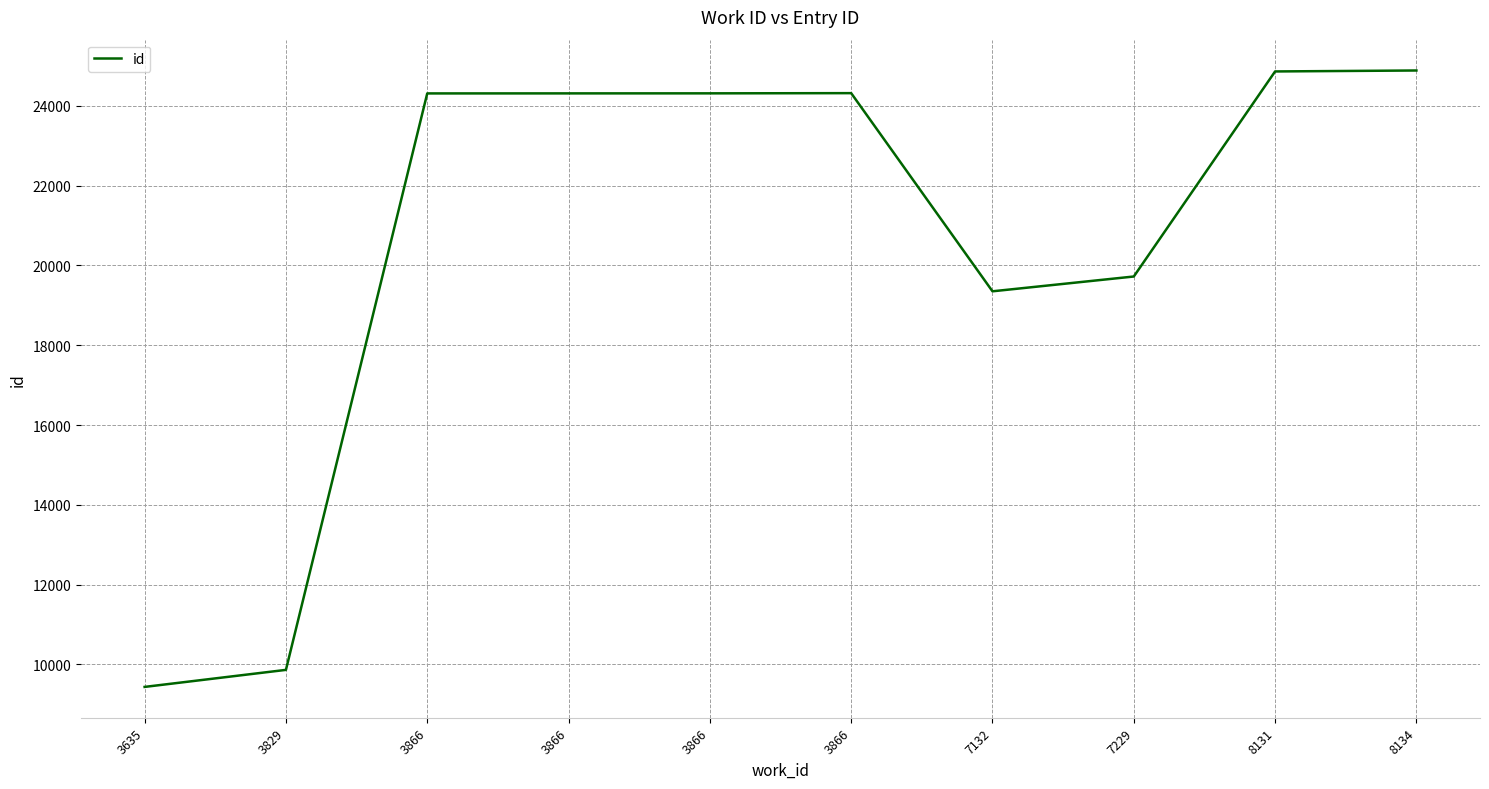

Rank the categories by value from lowest to highest.

3635, 3829, 7132, 7229, 3866, 3866, 3866, 3866, 8131, 8134